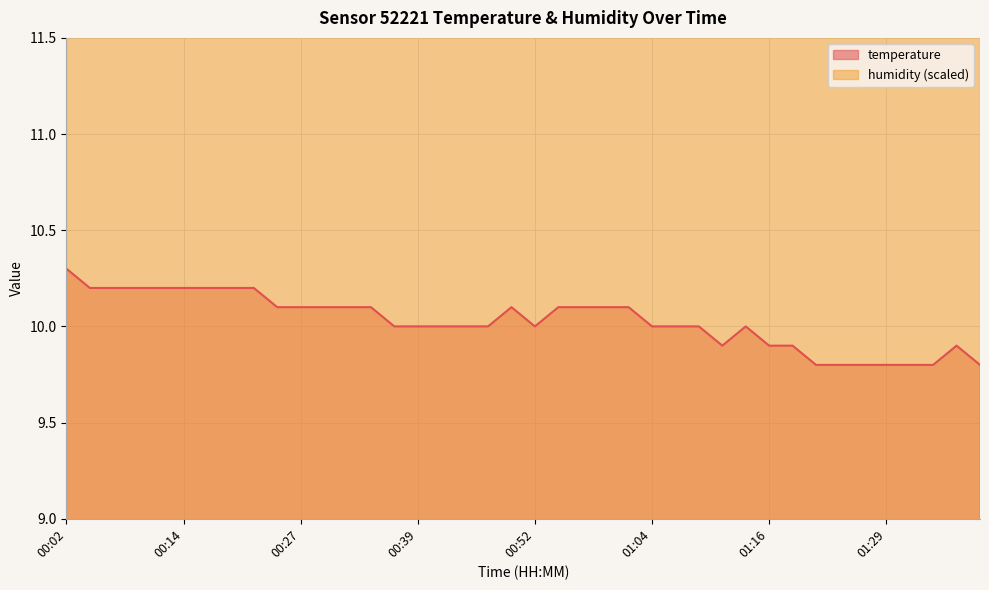

Which label corresponds to the smallest value in the chart?

01:21